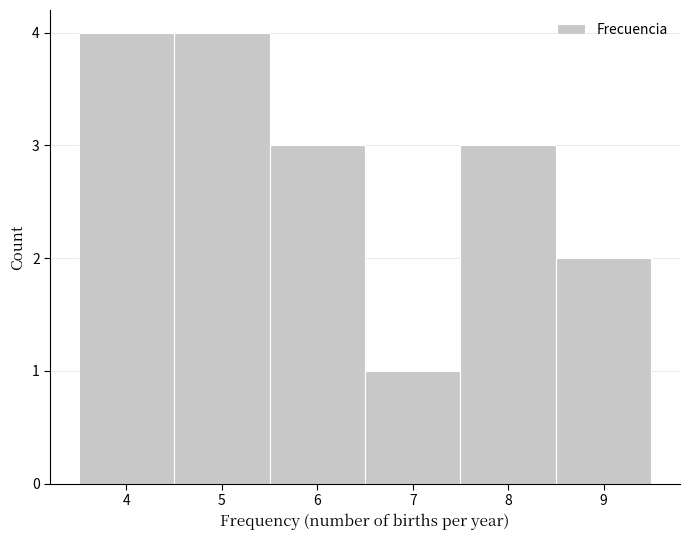

How tall is the bar that spans 8.5 to 9.5 on the x-axis? The values are not printed on the chart, so give them approximately, as read against the axis.

2